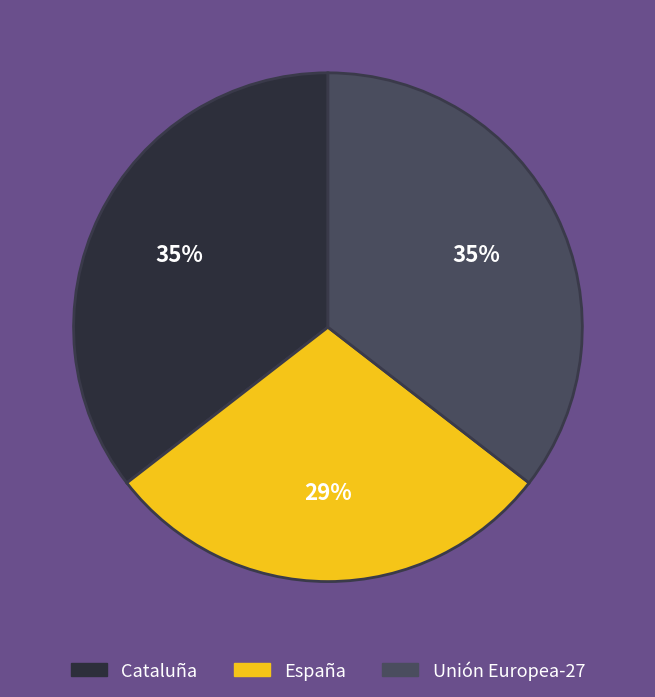

To the nearest percent, what percentage of the pie is España?

29%